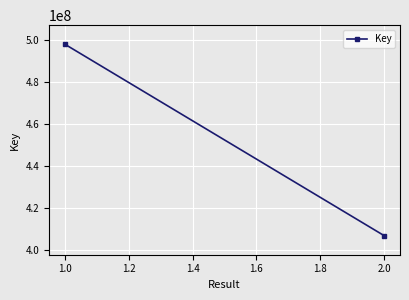

Is this an area chart (filled region under the line)?

No